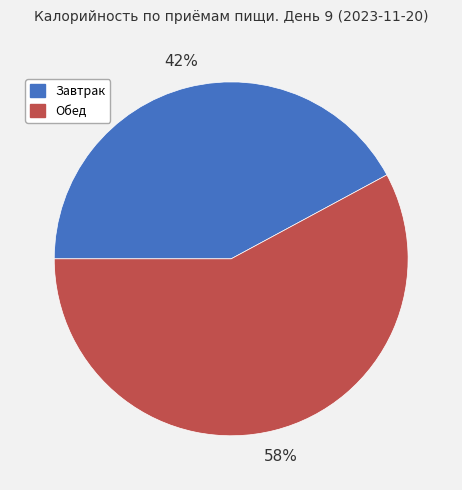

What percentage is the Обед slice, to the nearest percent?

58%